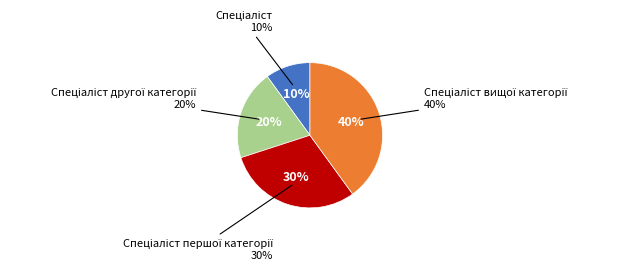

To the nearest percent, what is the difference between the Спеціаліст вищої категорії and Спеціаліст першої категорії slice percentages?

10%